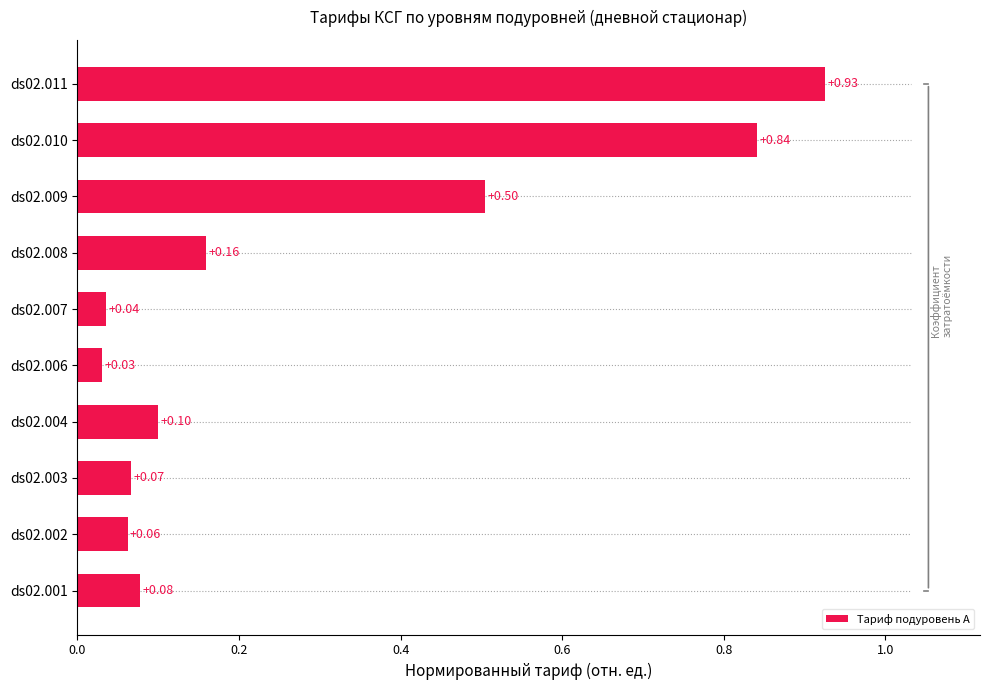

What is the sum of the values at ds02.002 and ds02.011?

1.0